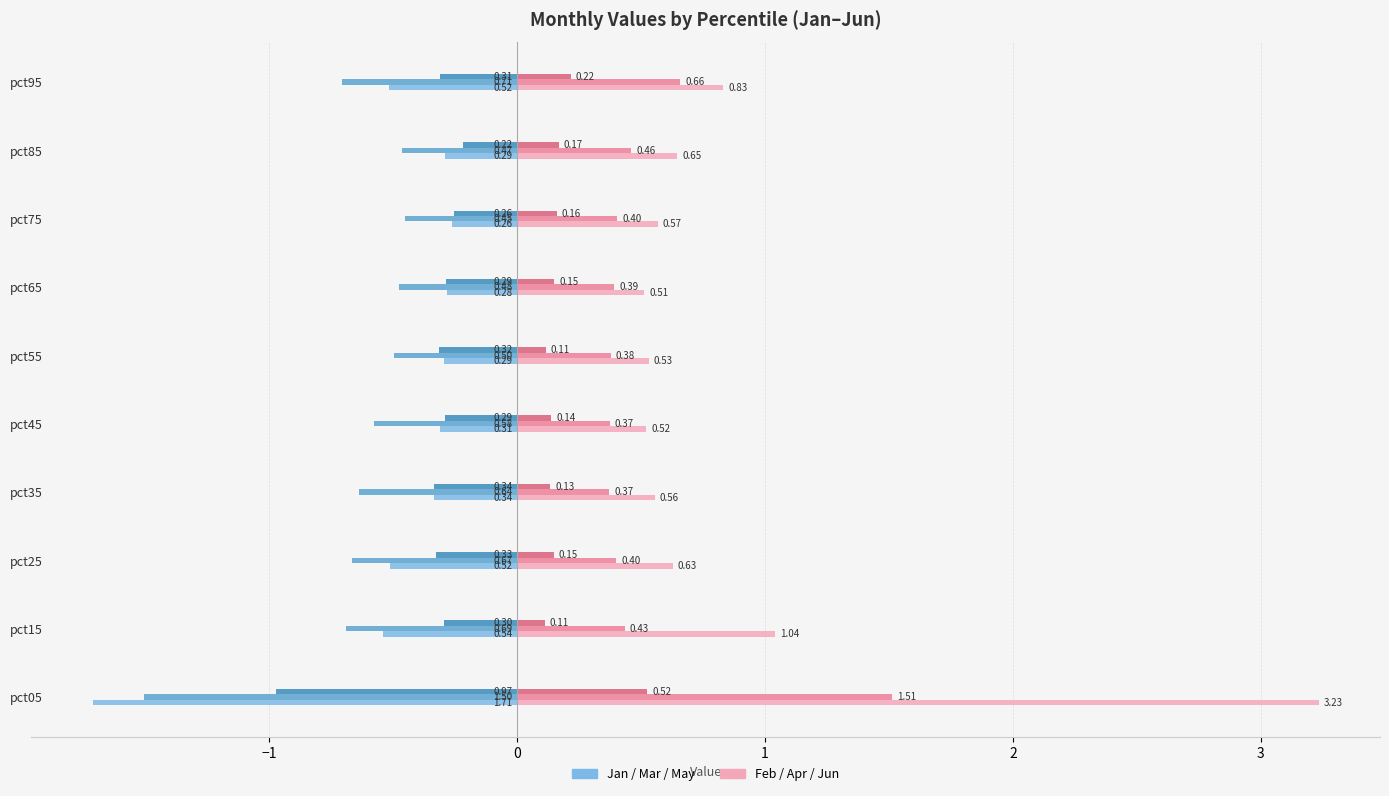

Count the number of categories in the chart.

10